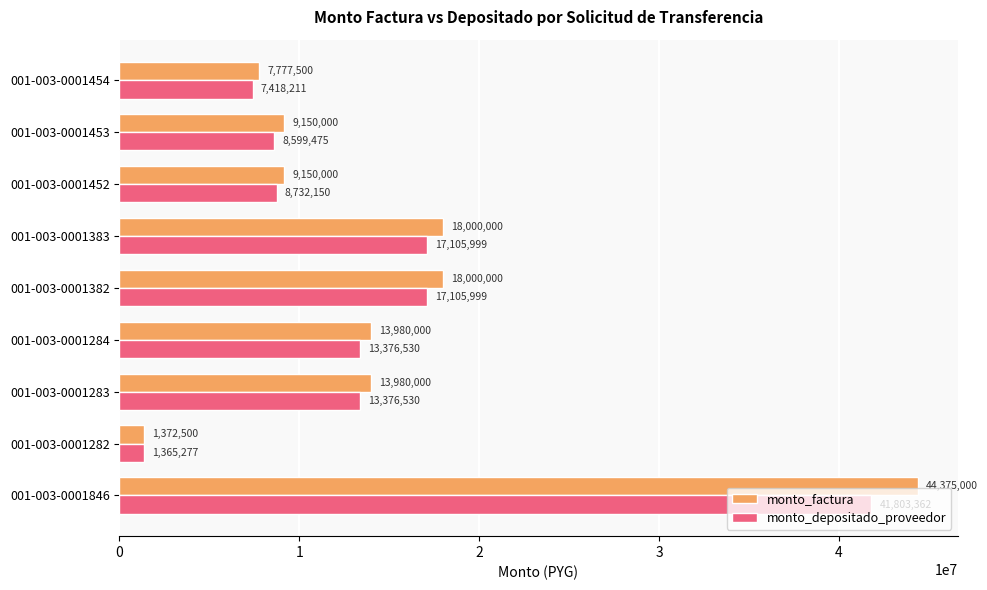

What is the spread (max minus min) of values at 001-003-0001846?

2571638